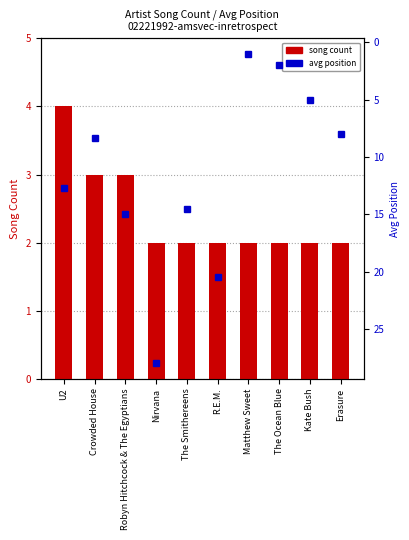

Reading left to right, transcribe all the data shown in this chart.

song count: 4.0	3.0	3.0	2.0	2.0	2.0	2.0	2.0	2.0	2.0
avg position: 12.8	8.3	15.0	28.0	14.5	20.5	1.0	2.0	5.0	8.0